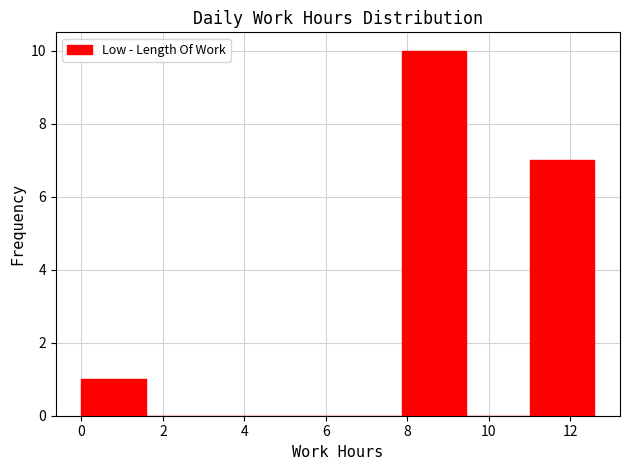

Reading left to right, transcribe this chart: for each bar, give the range it covers on the x-axis and its height. Neither the bar edges nor the heights are printed on the chart, so give them approximately, as read against the axes.

0.0 to 1.6: 1
1.6 to 3.2: 0
3.2 to 4.8: 0
4.8 to 6.2: 0
6.2 to 7.8: 0
7.8 to 9.4: 10
9.4 to 11.0: 0
11.0 to 12.6: 7